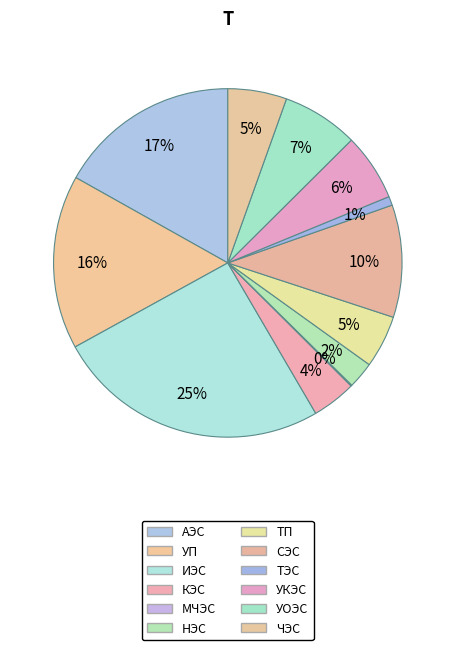

Approximately how many times larger is the value at ТП compared to НЭС?

2.0